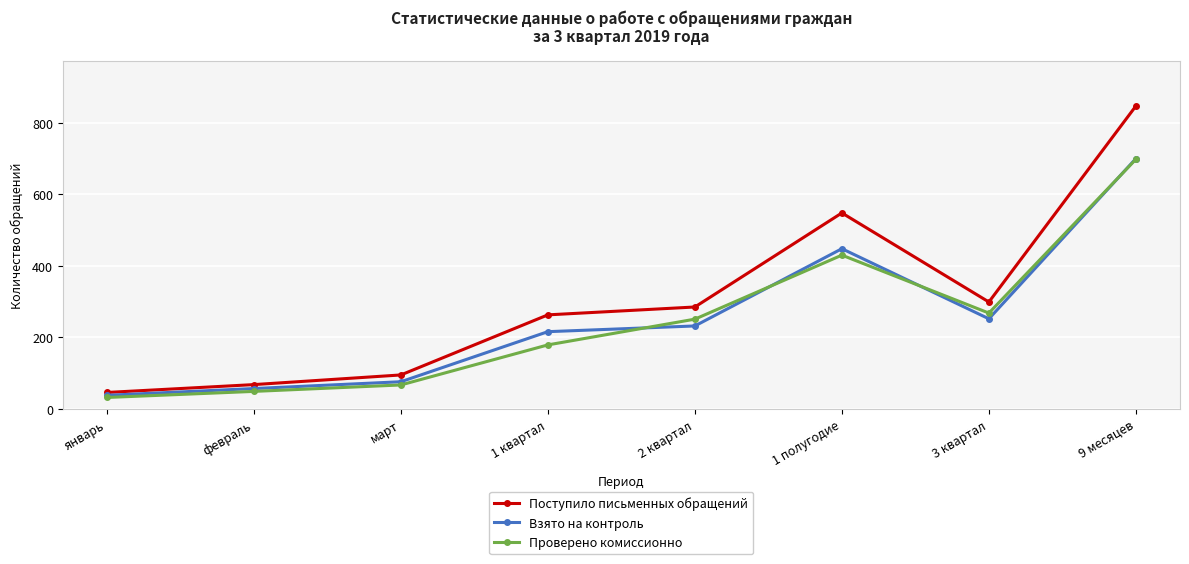

What is the difference between the highest and lowest values at 3 квартал?

47